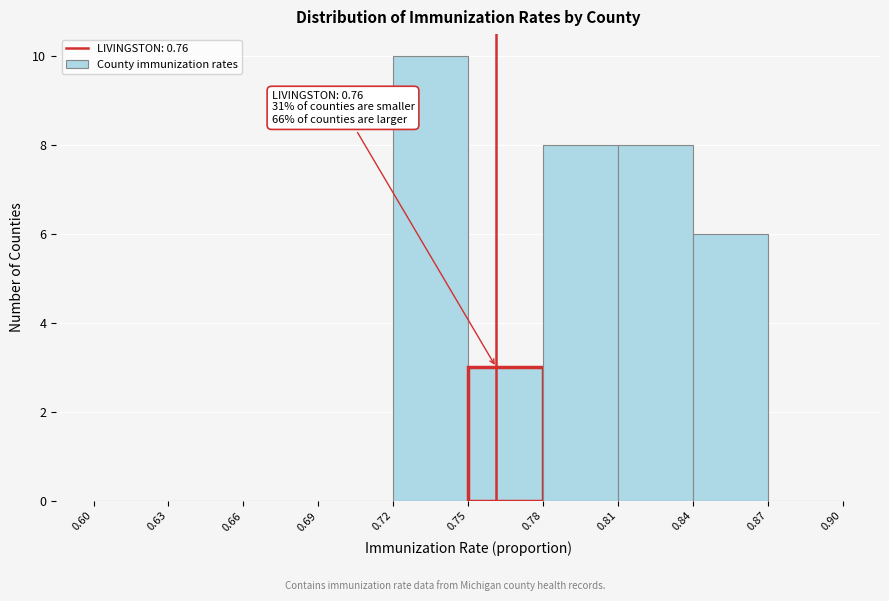

Which range on the x-axis has the tallest bar?

0.72 to 0.75